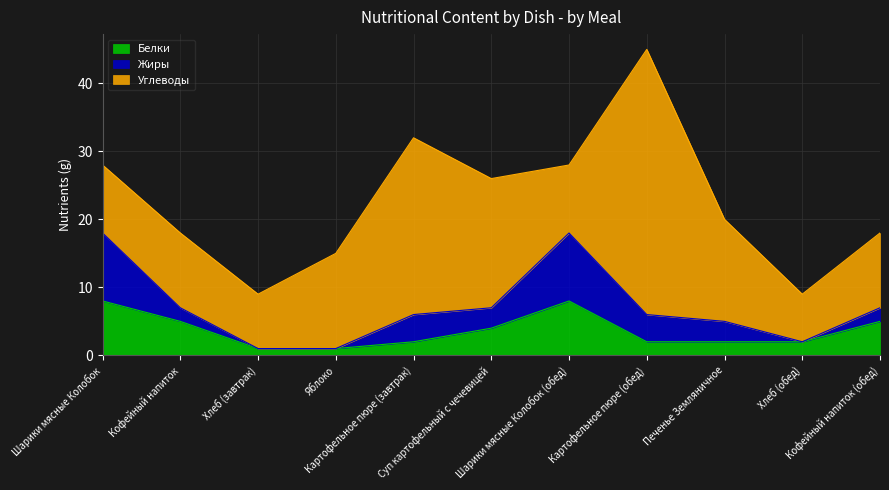

Which category has the highest value in the Белки series?

Шарики мясные Колобок